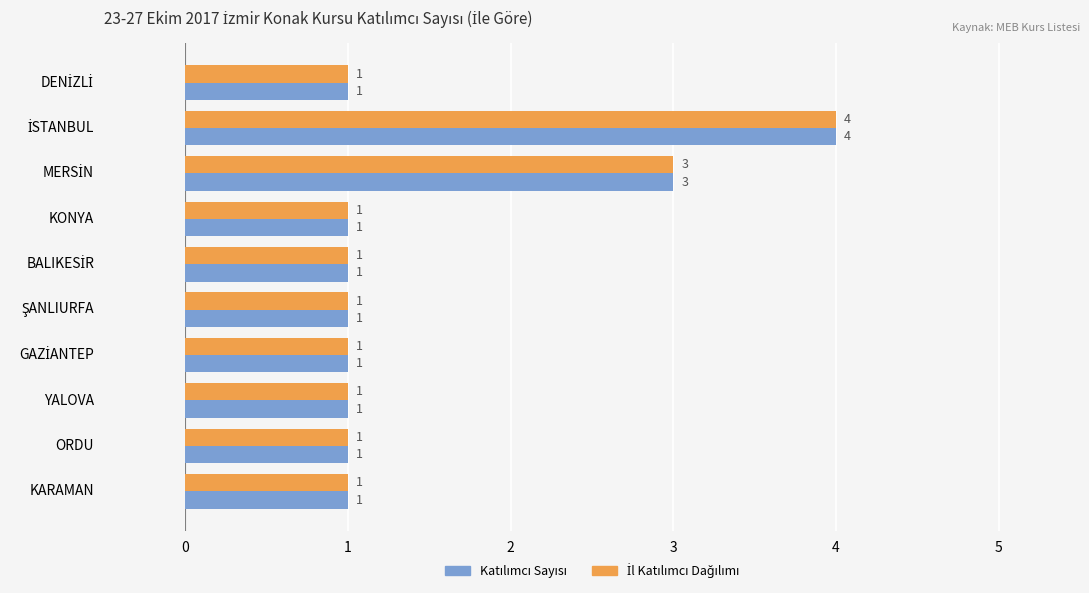

What is the maximum value shown in the chart?

4